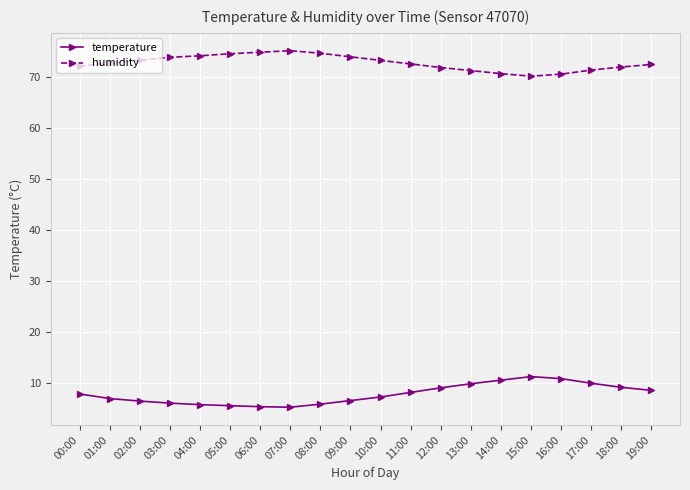

What is the lowest value of the temperature series?

5.2